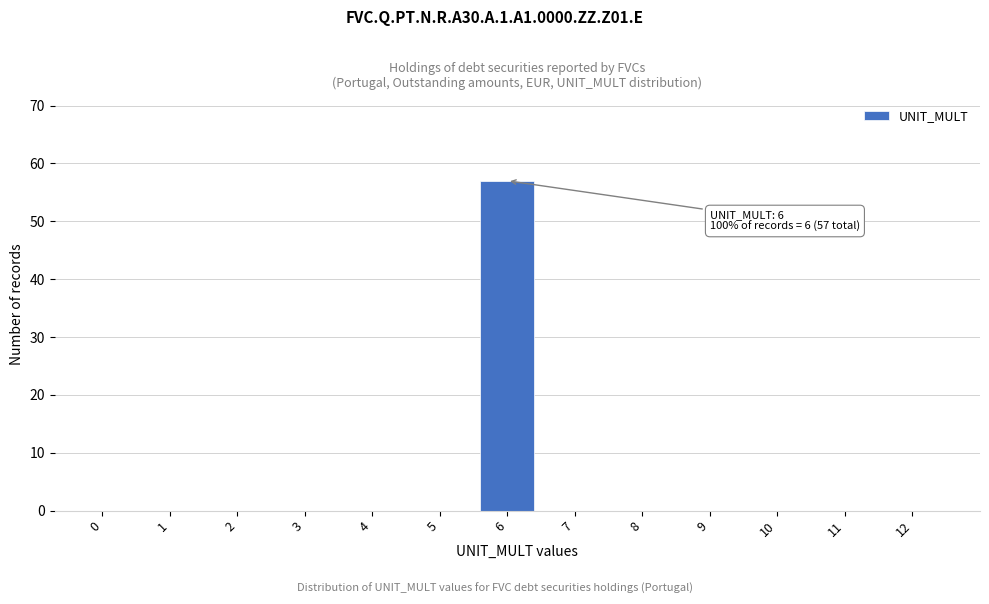

Reading right to left, list all the values displayed in this chart.

12=0	11=0	10=0	9=0	8=0	7=0	6=57	5=0	4=0	3=0	2=0	1=0	0=0